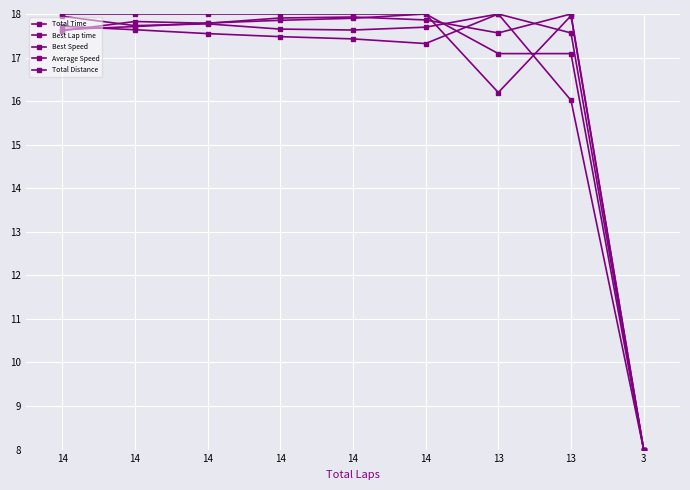

Where does the Total Time series first go above 17?

14